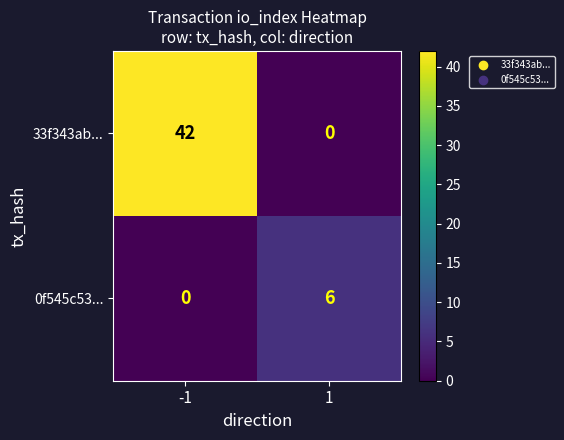

Between -1 and 1, which series saw the biggest shift?

33f343ab...